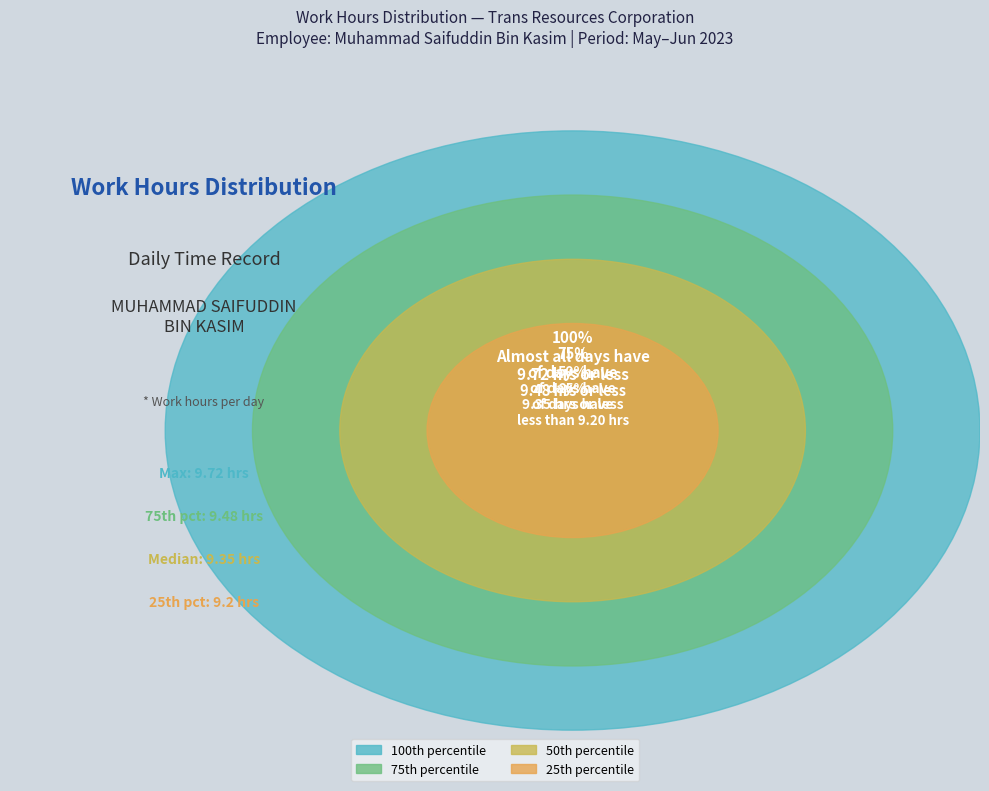

Is there a majority slice in this chart?

No